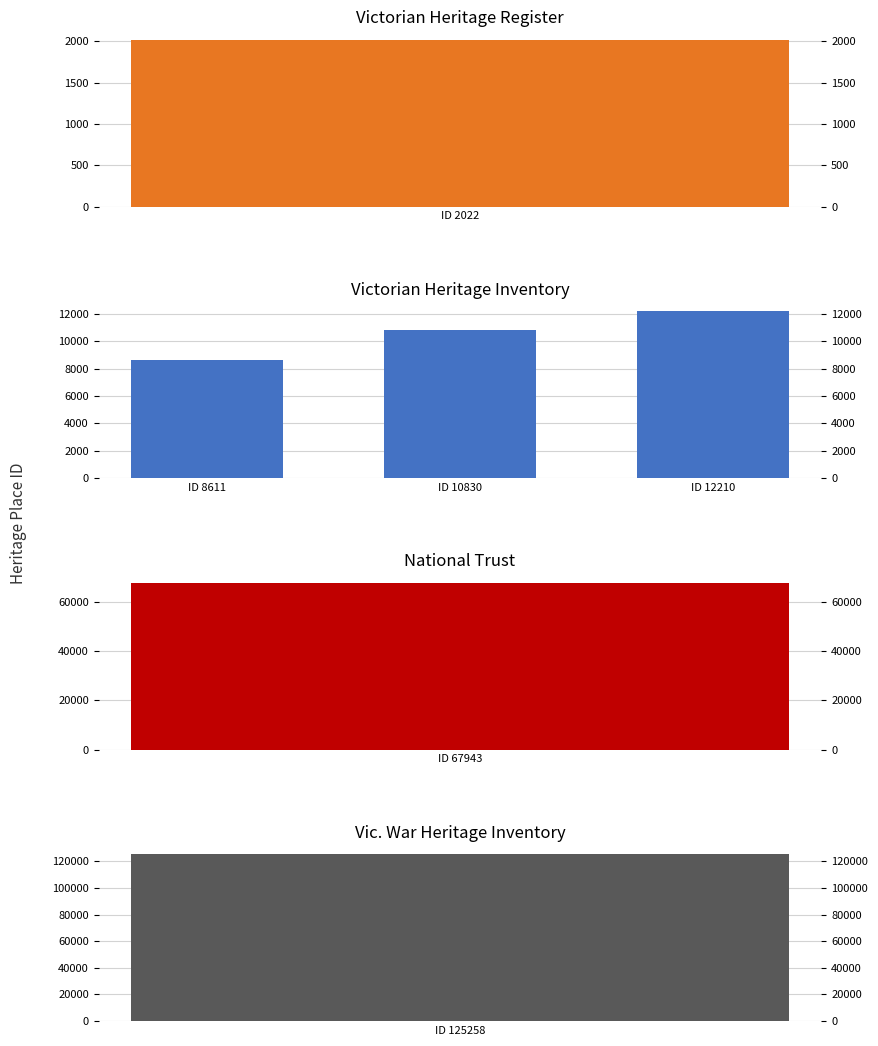

Approximately how many times larger is the value at ID 10830 compared to ID 12210?

0.9